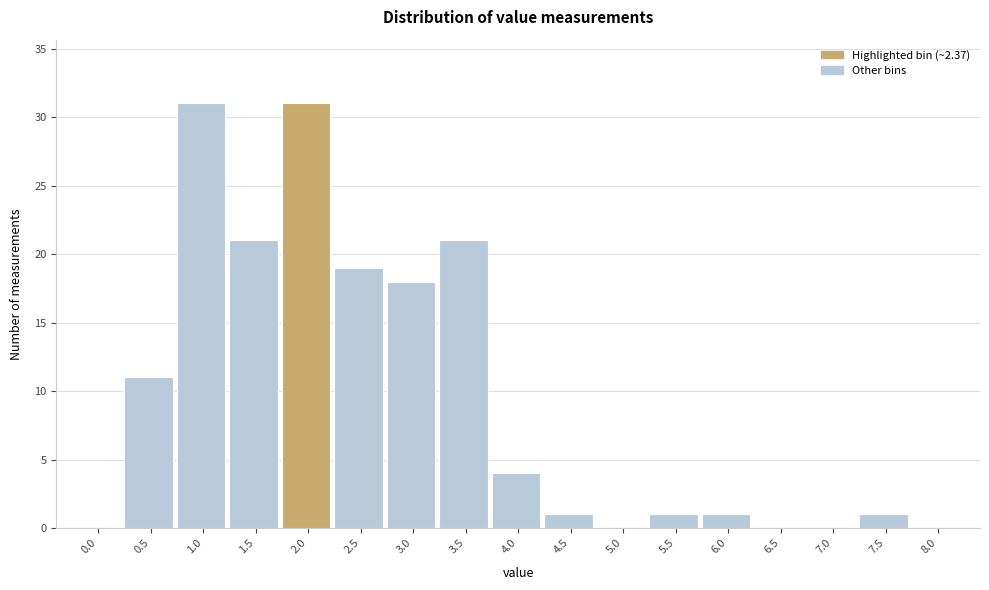

Reading left to right, transcribe all the data shown in this chart.

0.0=0	0.5=11	1.0=31	1.5=21	2.0=31	2.5=19	3.0=18	3.5=21	4.0=4	4.5=1	5.0=0	5.5=1	6.0=1	6.5=0	7.0=0	7.5=1	8.0=0